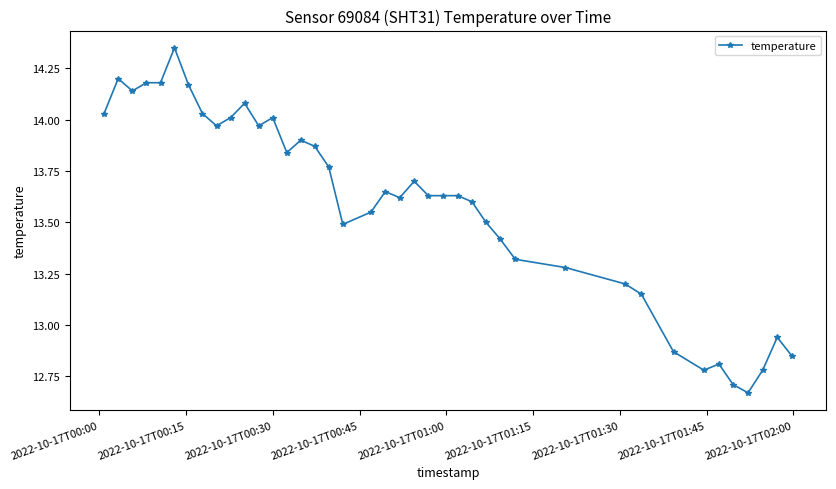

Does the chart have visible grid lines?

No